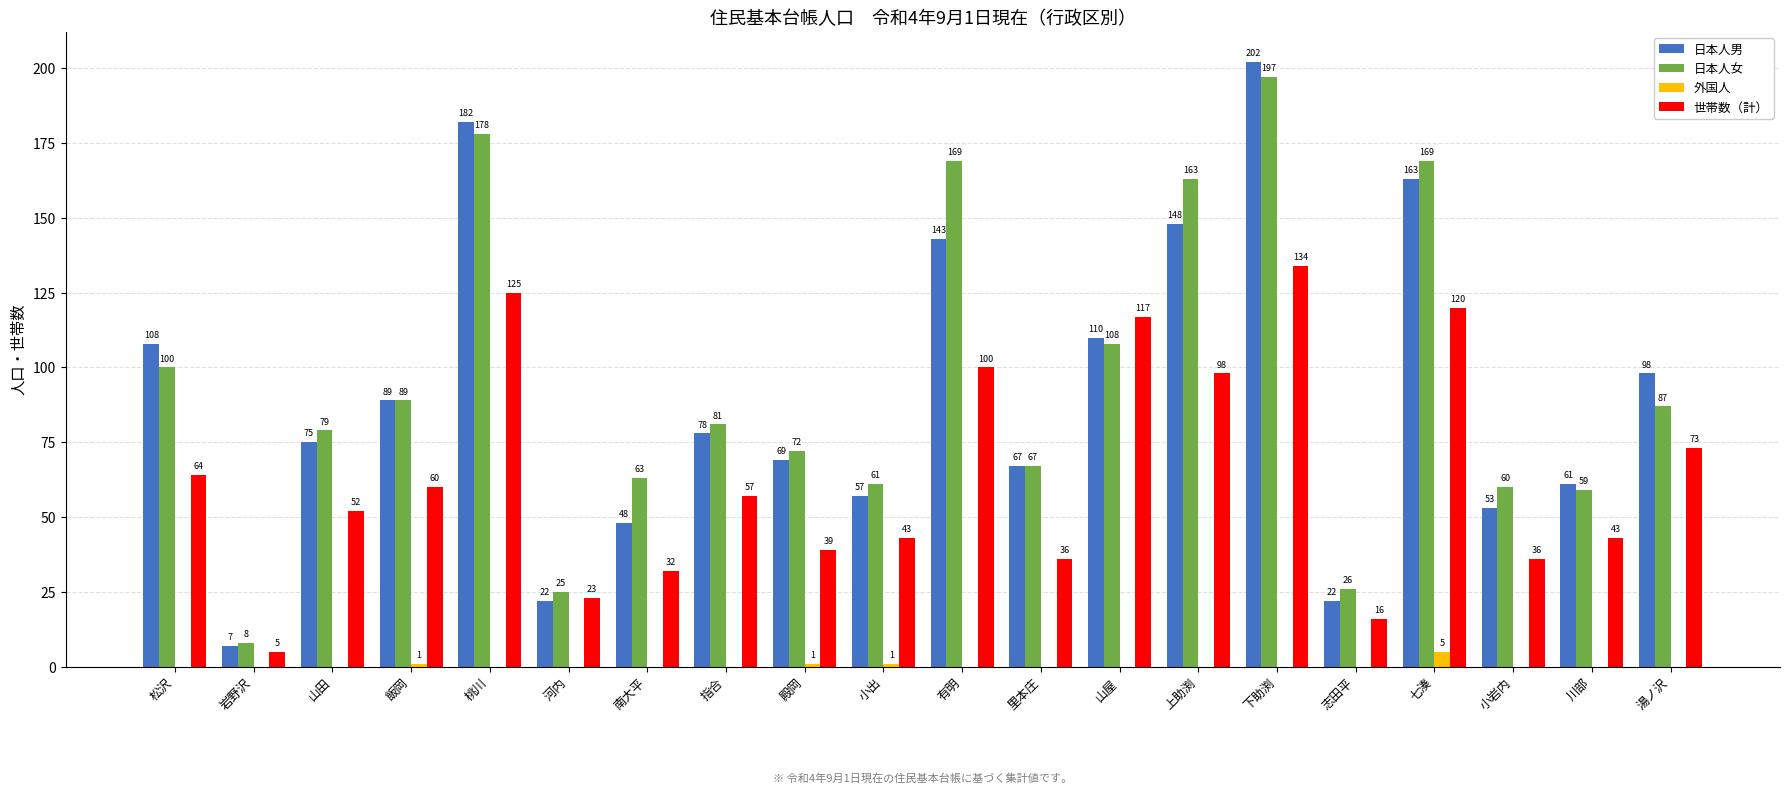

What is the sum of the 日本人男 values at 湯ノ沢 and 有明?

241